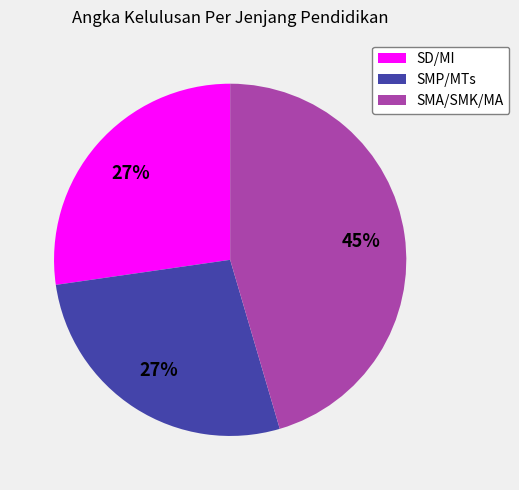

To the nearest percent, what is the average slice percentage?

33%